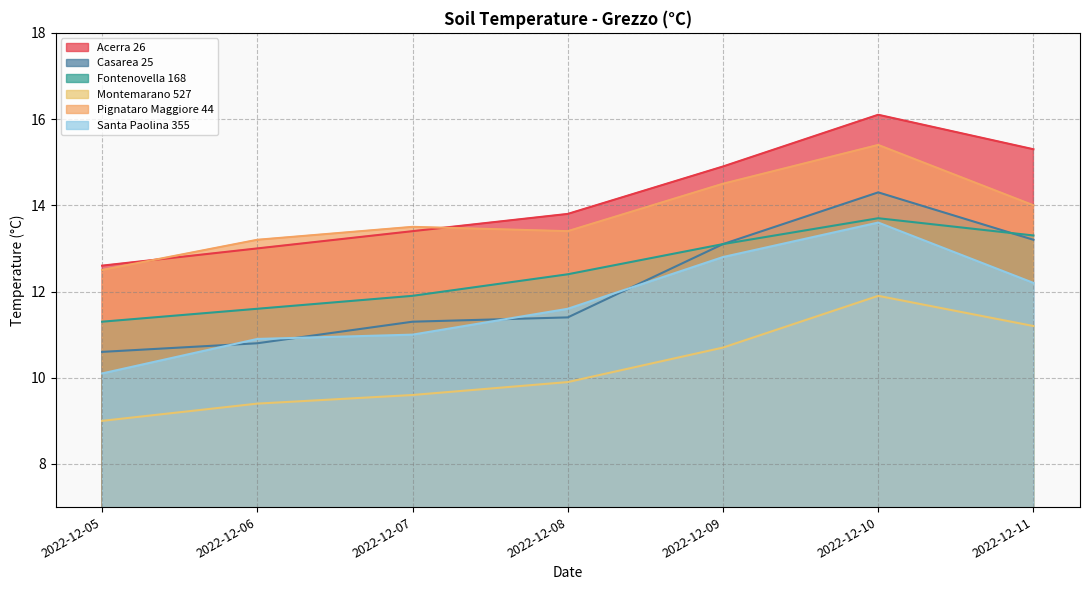

At which label does Casarea 25 first exceed 11?

2022-12-07